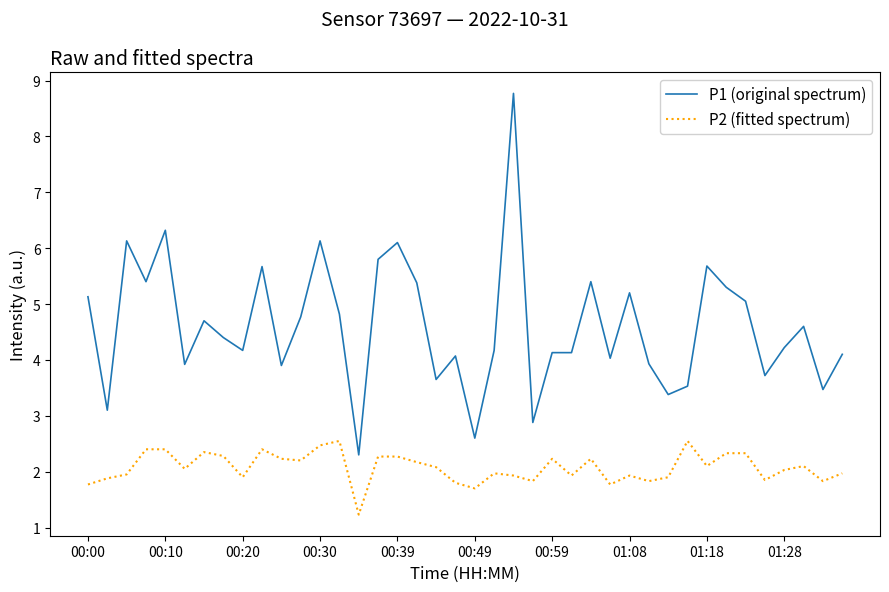

Which series has the largest total across all categories?

P1 (original spectrum)